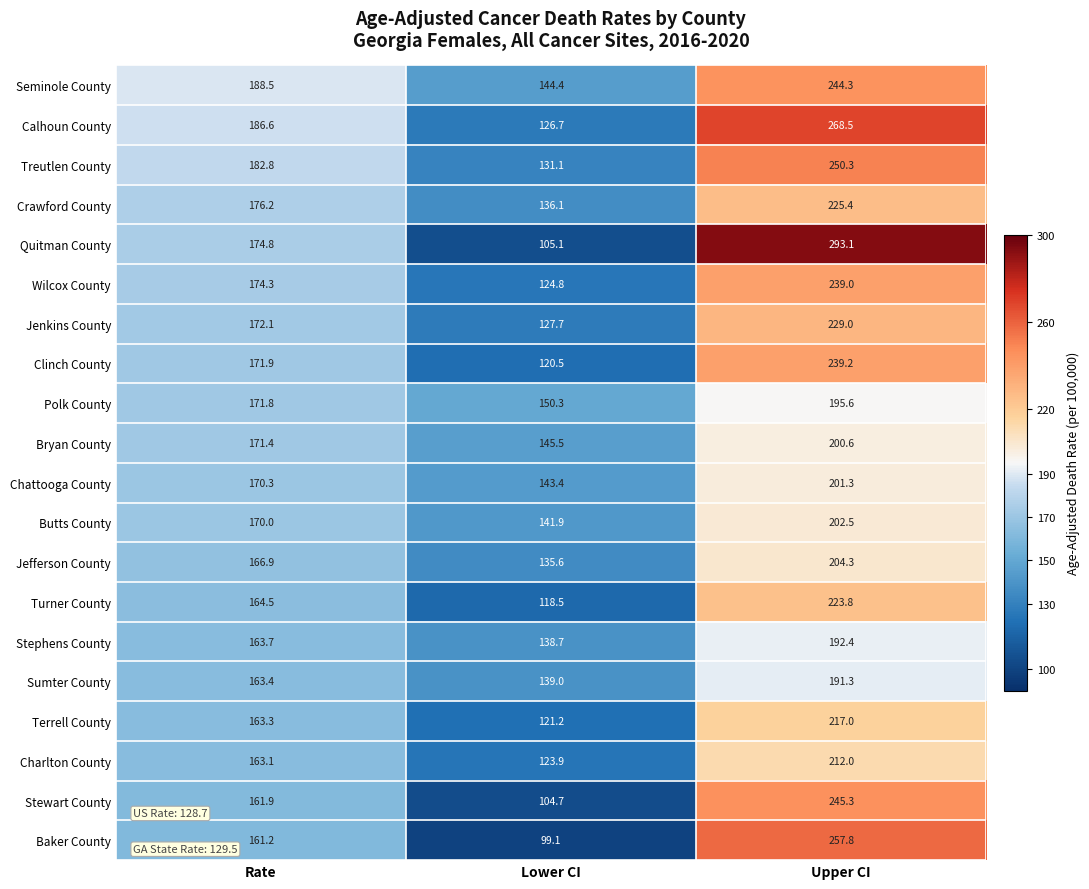

What is the difference between the Baker County values at Rate and Lower CI?

62.1